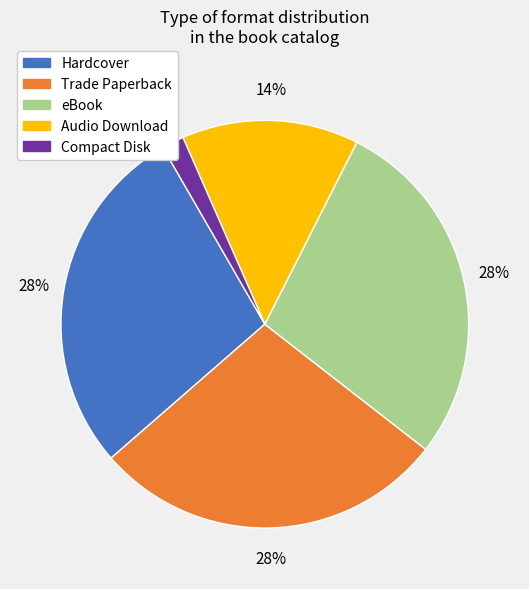

Do Compact Disk and Hardcover together represent more than half of the pie?

No